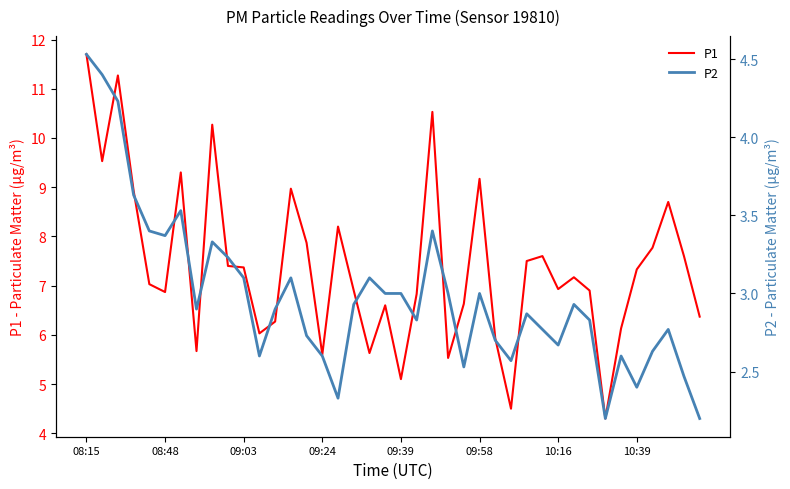

What is the highest value of the P1 series?

11.7